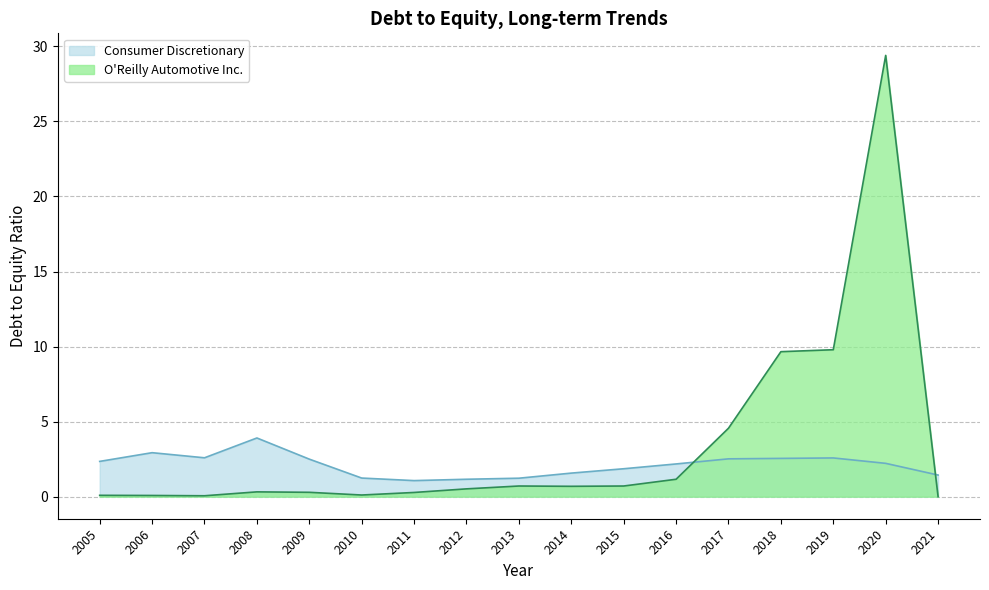

At which label is O'Reilly Automotive Inc. closest to 14?

2019